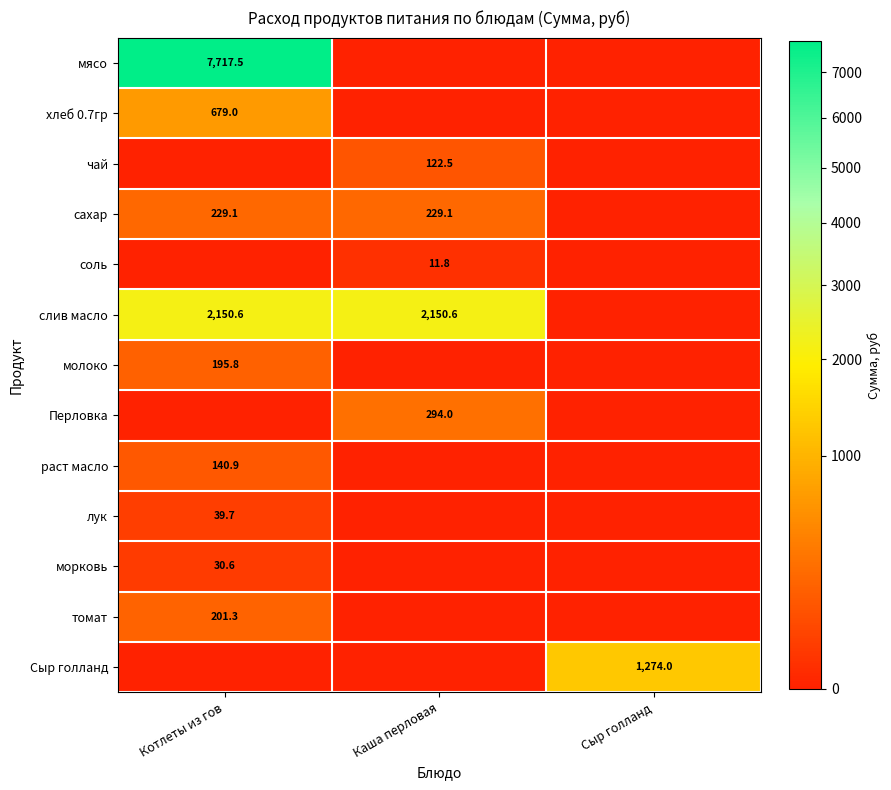

What is the sum of all слив масло values?

4301.1